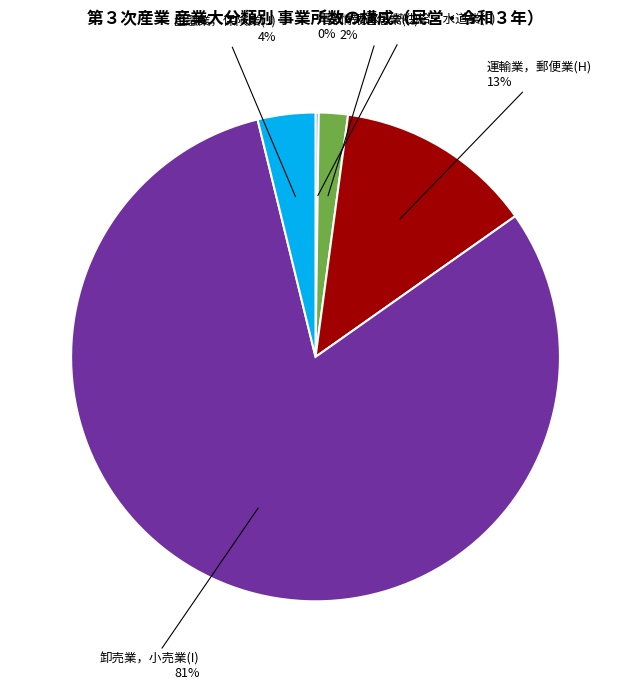

To the nearest percent, what is the difference between the 運輸業，郵便業(H) and 情報通信業(G) slice percentages?

11%